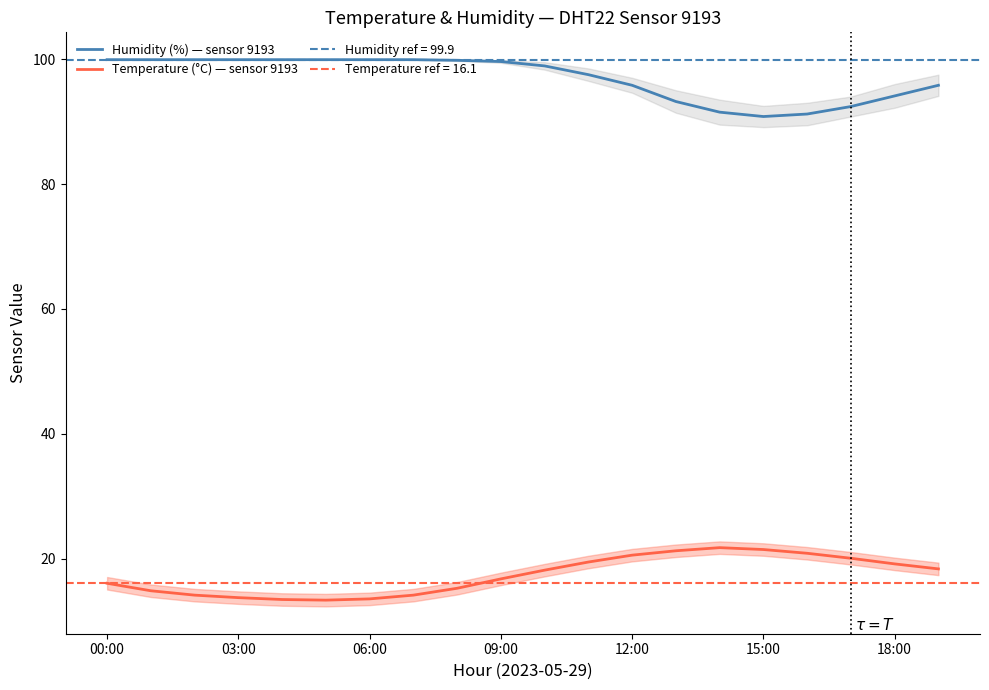

Which series has the largest range (max minus min)?

Humidity (%) — sensor 9193